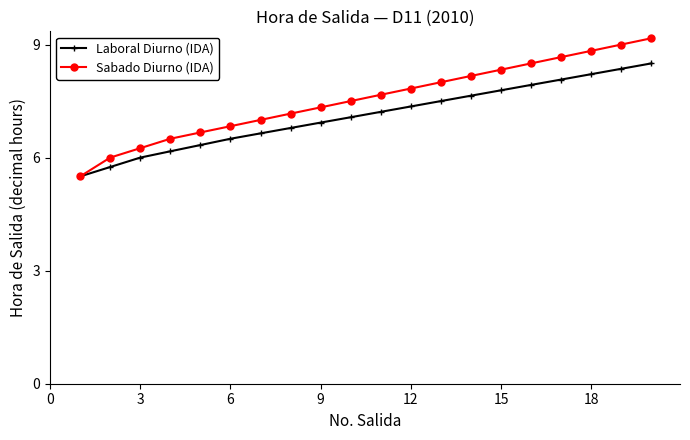

List the series in order of their overall mean, highest first.

Sabado Diurno (IDA), Laboral Diurno (IDA)